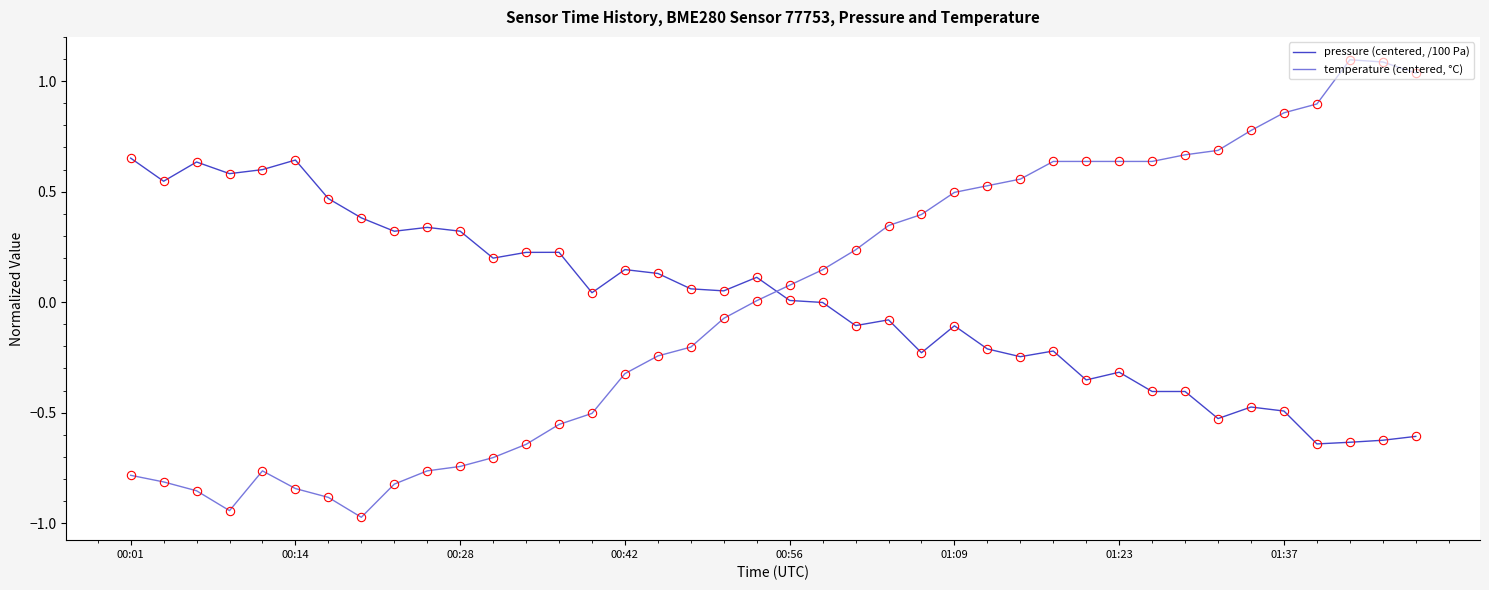

Rank the series by their maximum value, from highest to lowest.

temperature (centered, °C), pressure (centered, /100 Pa)